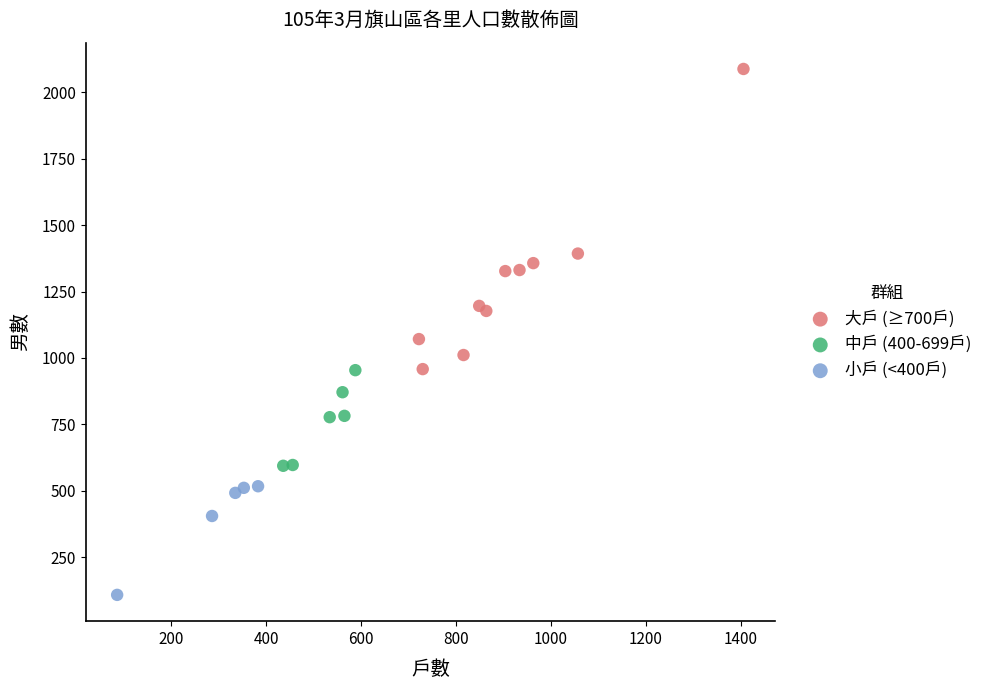

What are all the series names shown in the legend?

大戶 (≥700戶), 中戶 (400-699戶), 小戶 (<400戶)